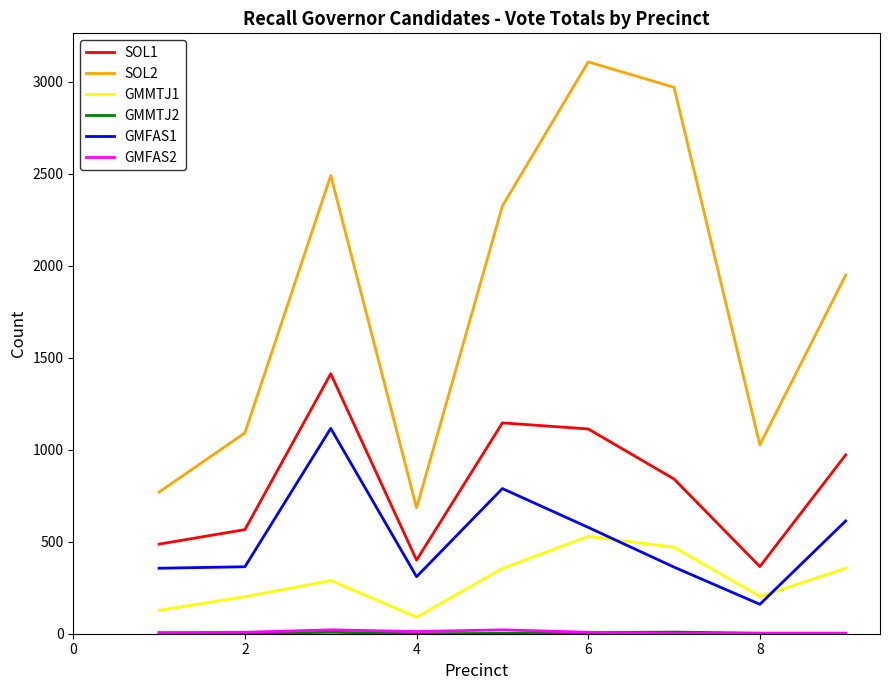

What is the greatest value displayed?

3108